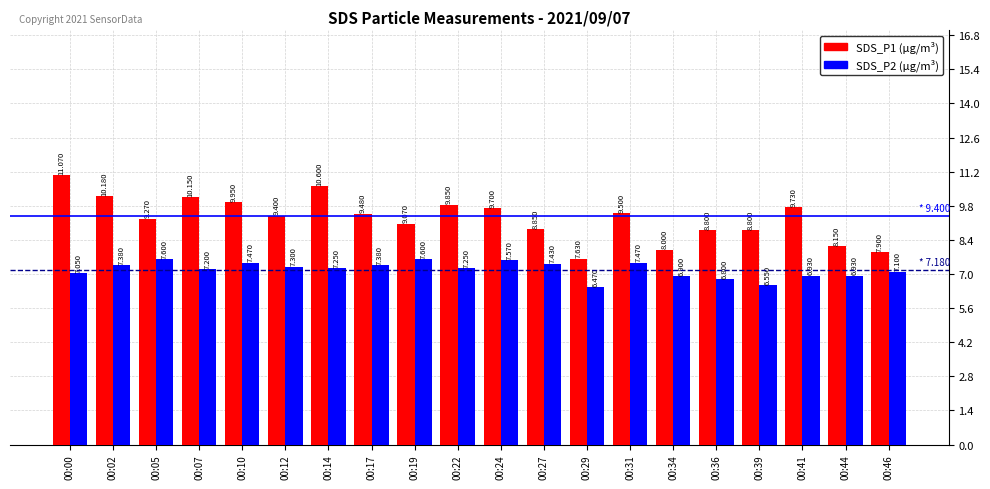

Are the bars grouped side by side (vs. stacked)?

Yes